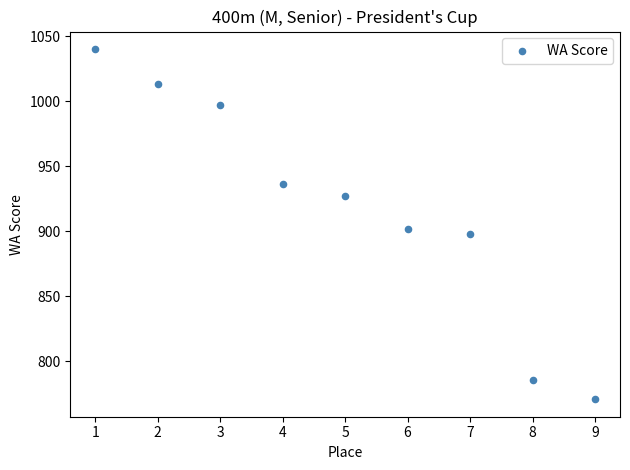

What Y value in the scatter plot is closest to 905?

902